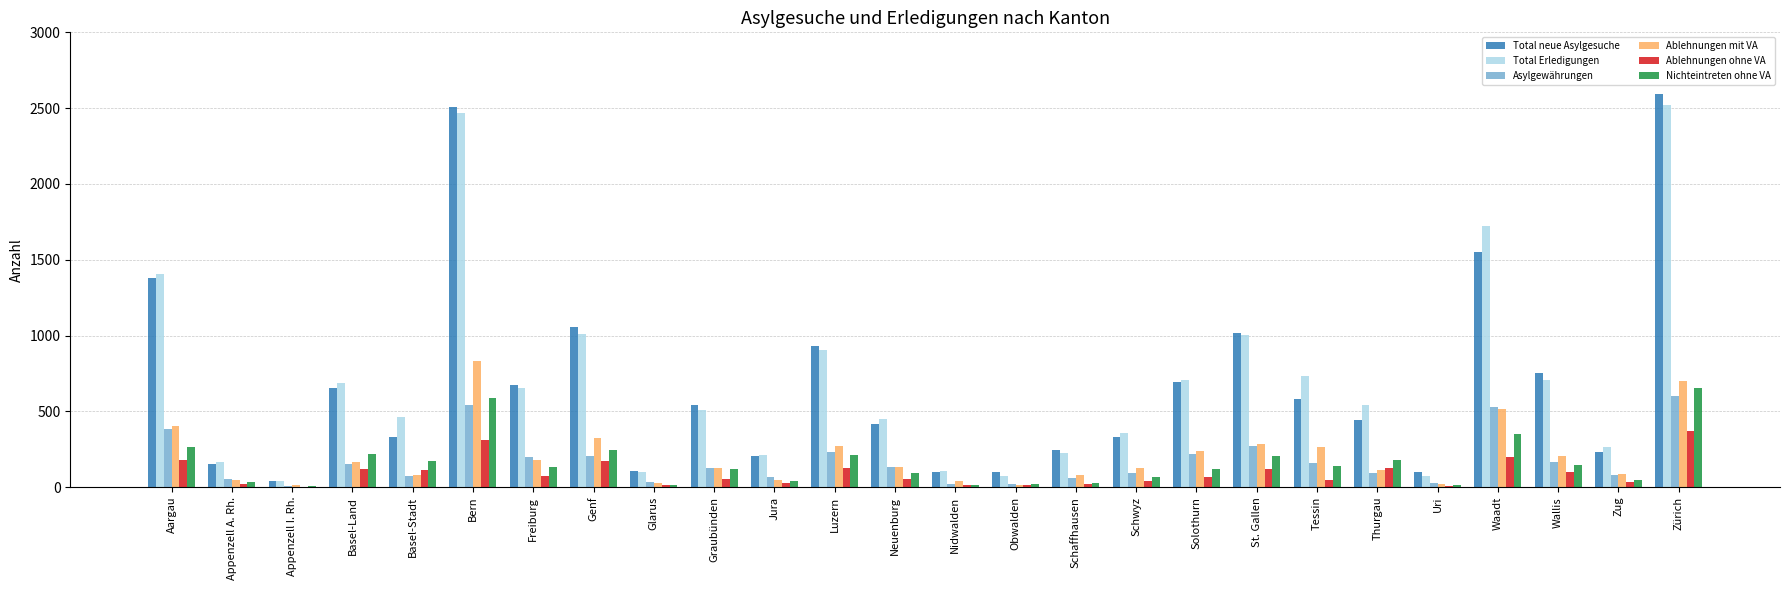

Which series has the widest spread of values?

Total neue Asylgesuche